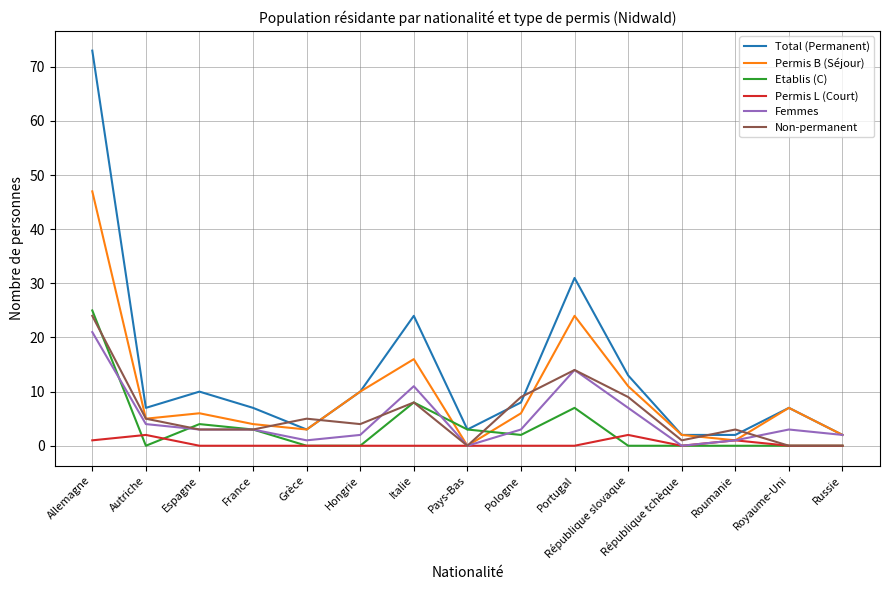

What is the difference between the maximum and minimum values in the Total (Permanent) series?

71